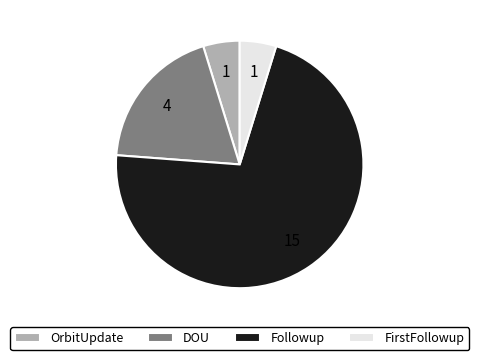

Does DOU represent more than half of the total?

No